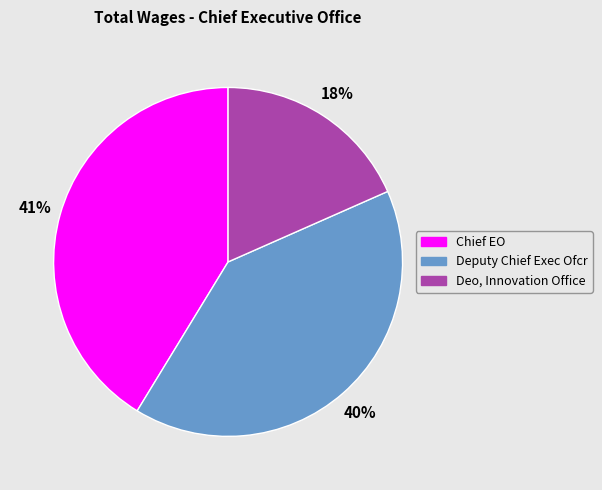

Is the sum of Deputy Chief Exec Ofcr and Chief EO greater than half?

Yes